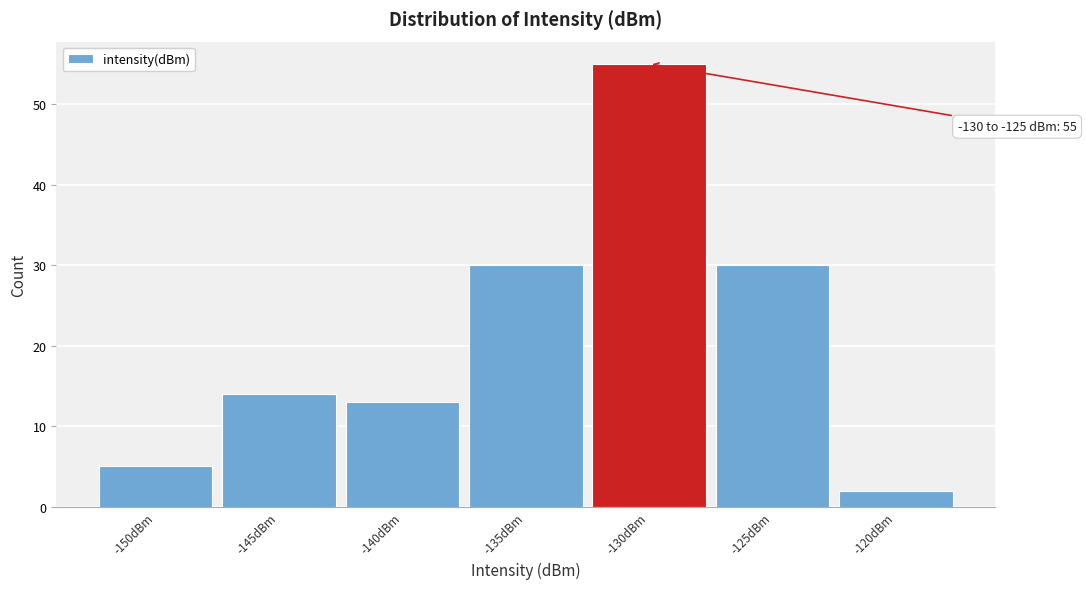

Reading right to left, what are all the values shown in this chart?

-120dBm=2	-125dBm=30	-130dBm=55	-135dBm=30	-140dBm=13	-145dBm=14	-150dBm=5